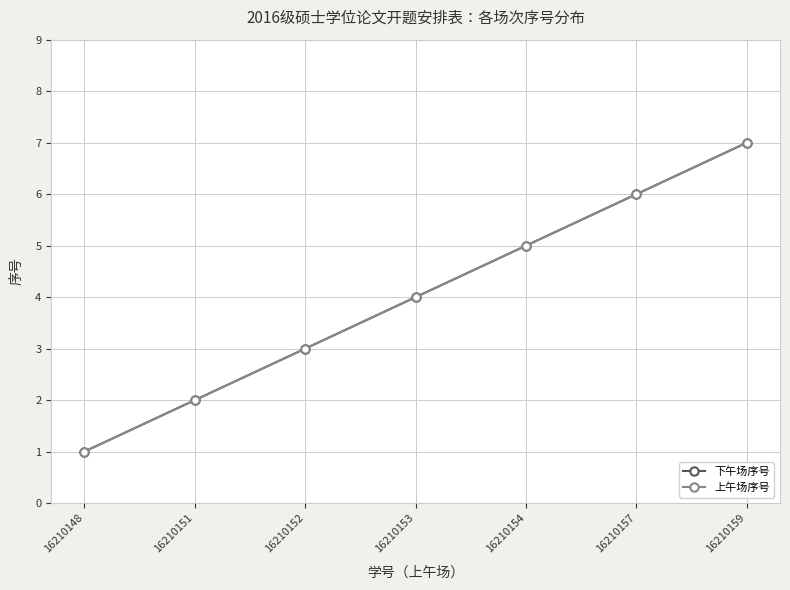

What is the average value of the 上午场序号 series?

4